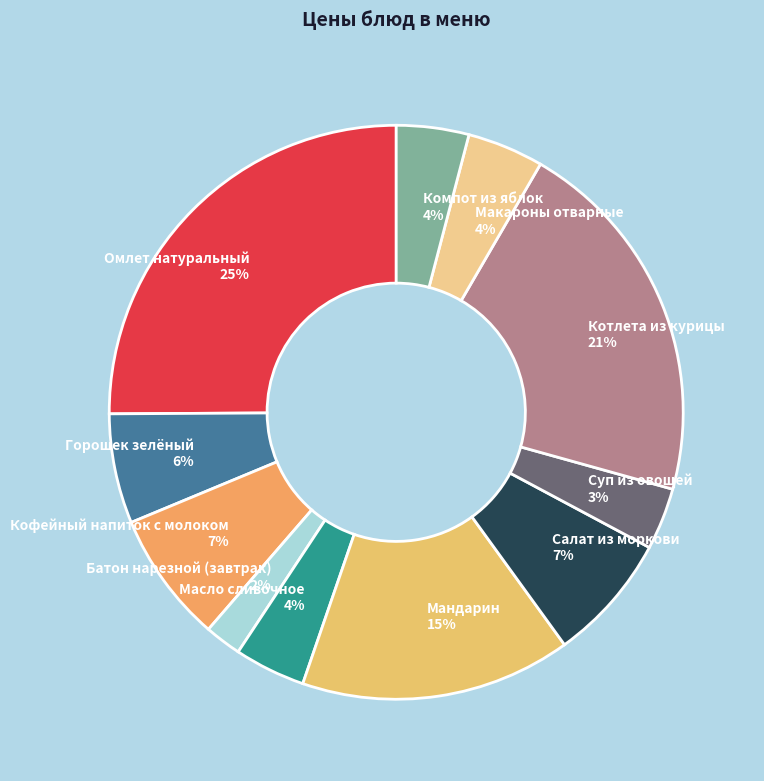

Which slice is the largest?

Омлет натуральный